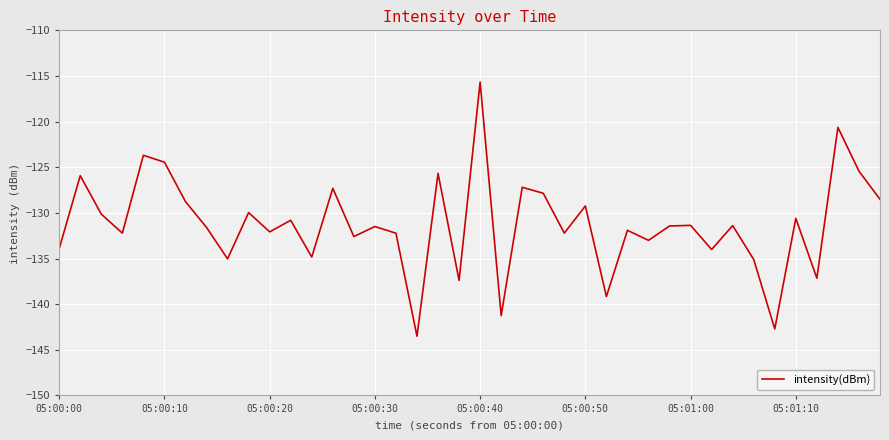

What is the minimum value shown in the chart?

-143.5